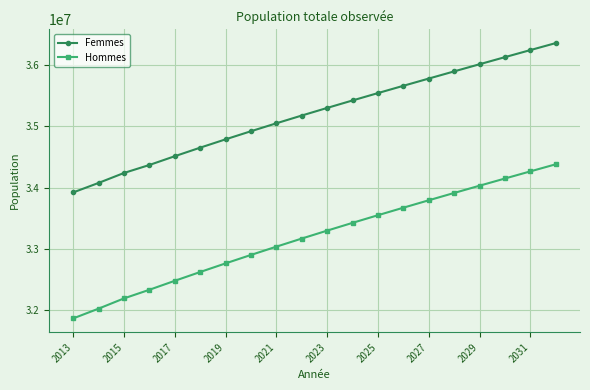

How many data points does each series have?

20